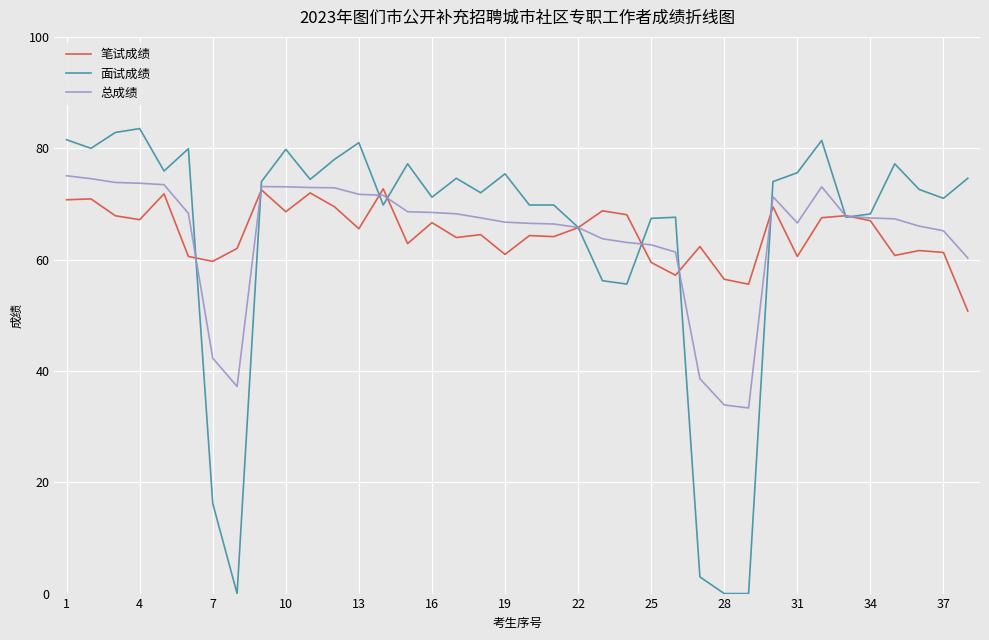

Which series has the largest range (max minus min)?

面试成绩